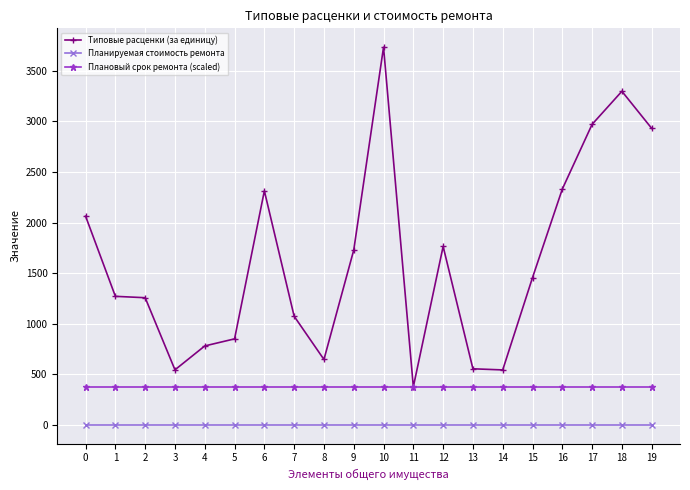

True or false: Типовые расценки (за единицу) has more than 2 points higher than both neighbors.

True